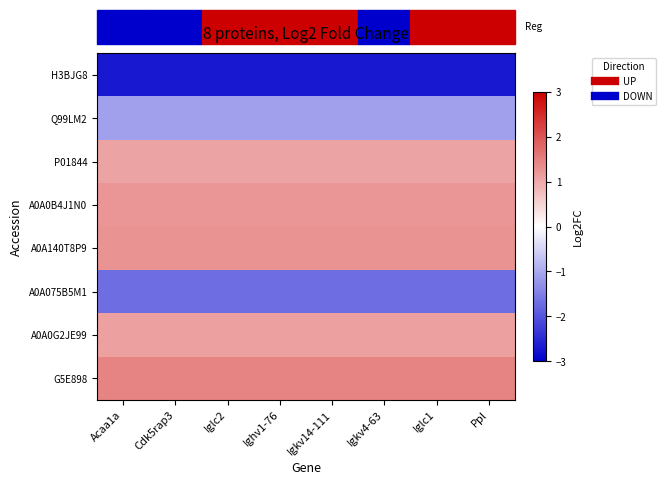

What is the spread (max minus min) of values at Iglc1?

4.2